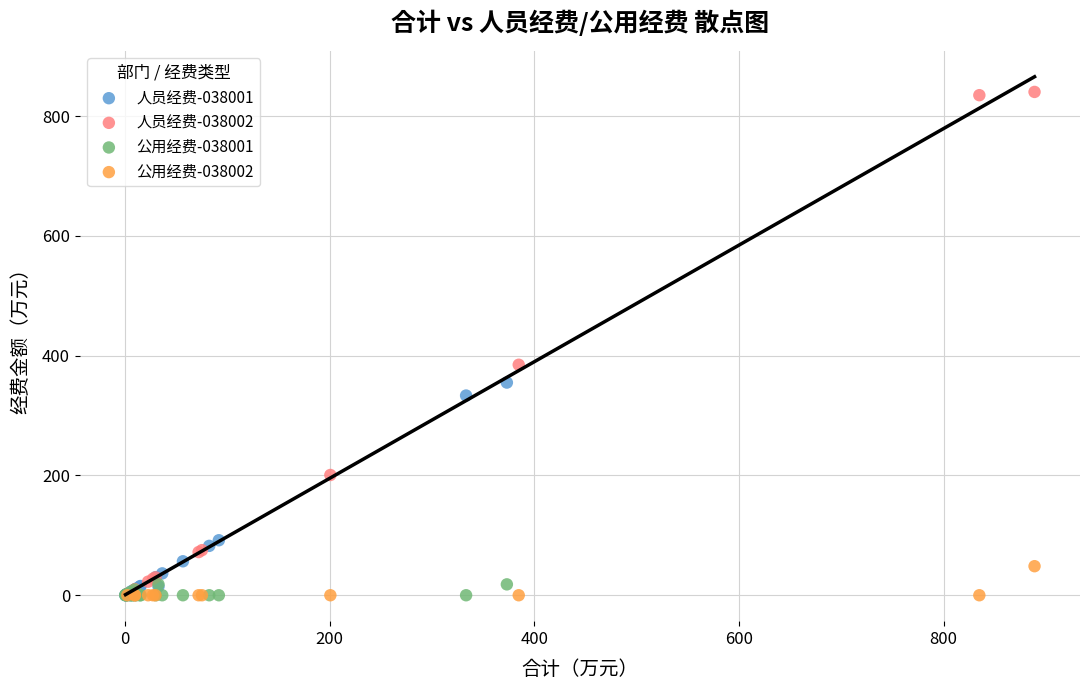

Which series reaches the maximum Y coordinate?

人员经费-038002